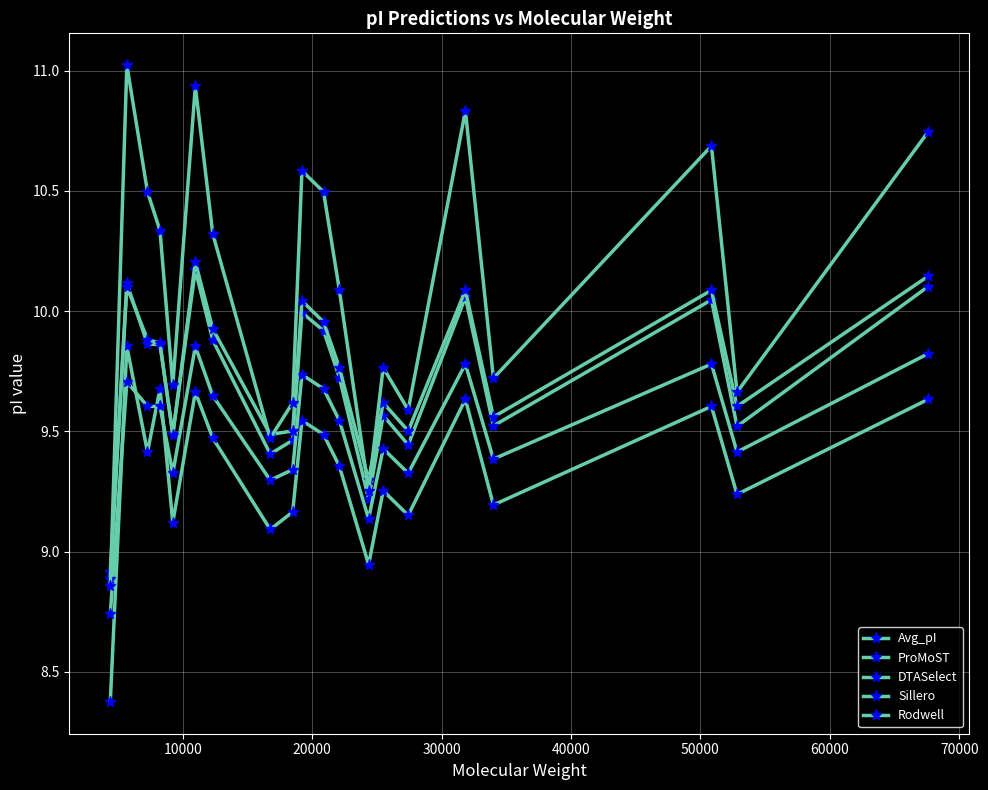

After their last crossing, which series has the higher values: Sillero or Avg_pI?

Sillero